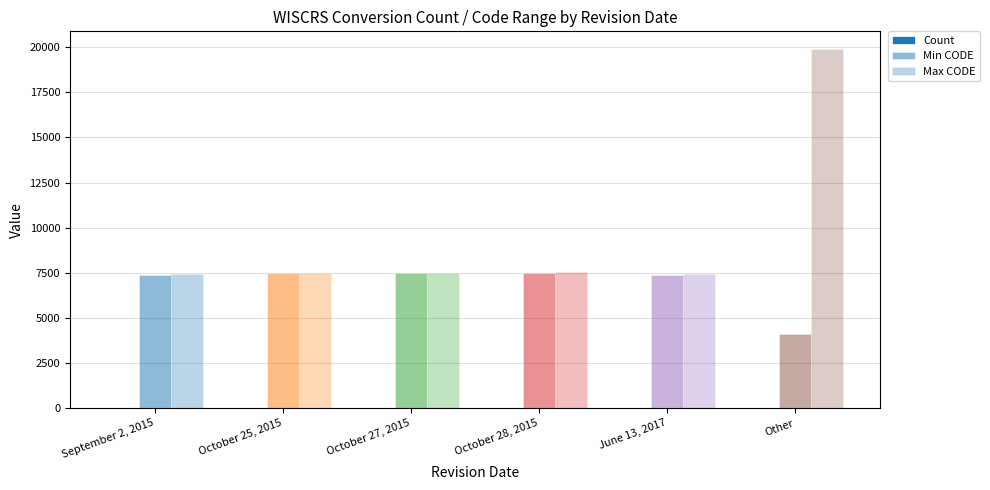

At which category is the sum across all series the highest?

Other